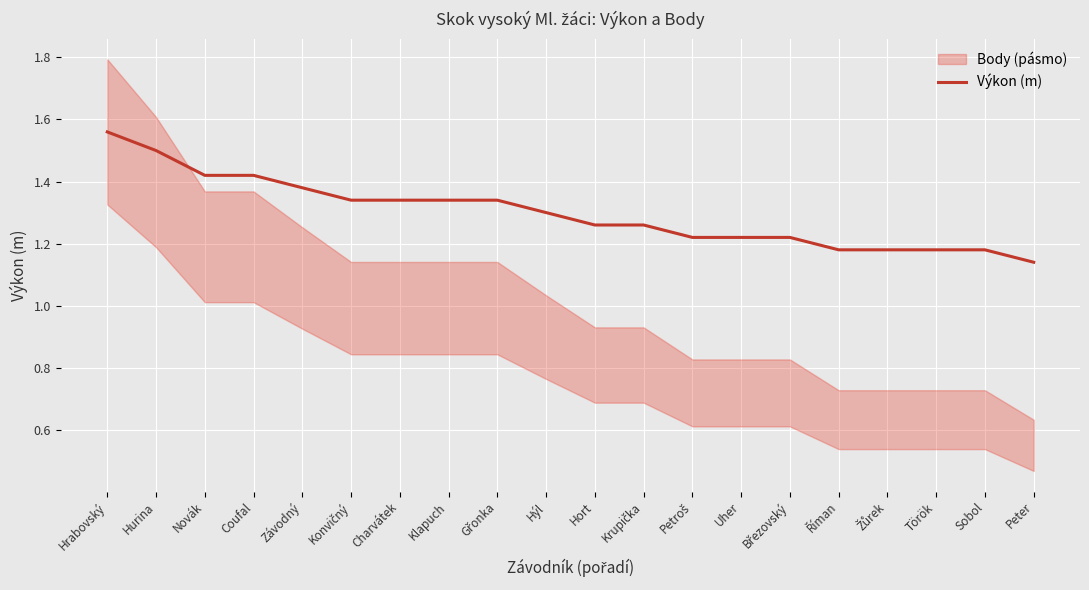

Between Hurina and Konvičný, which is larger?

Hurina